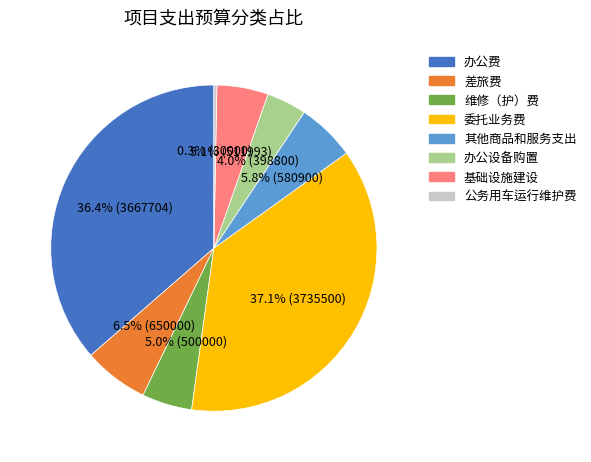

To the nearest percent, what is the average slice percentage?

12%